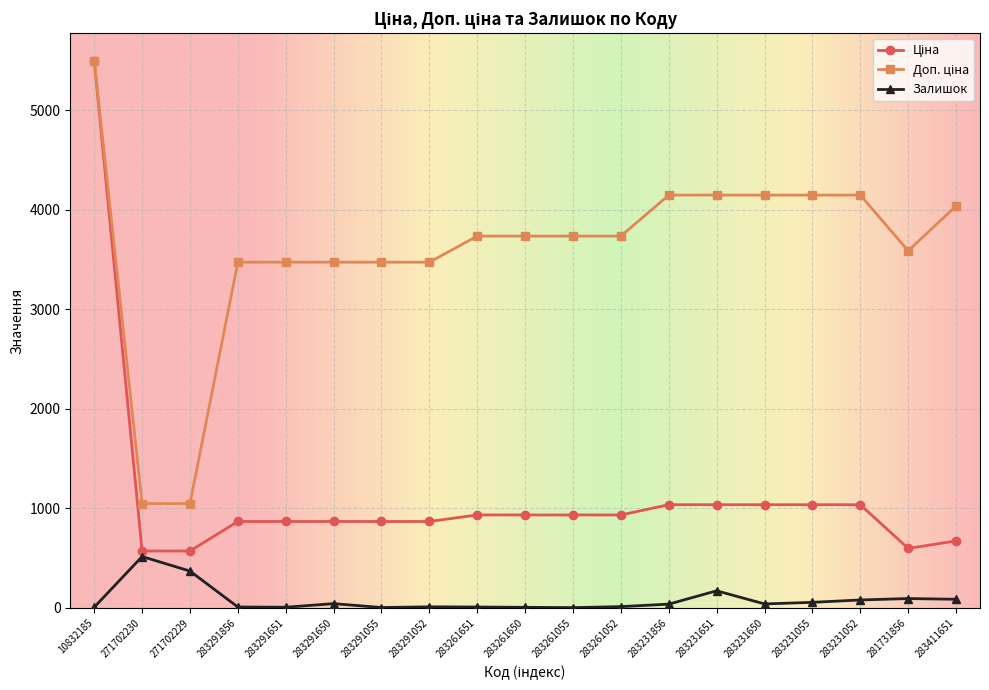

At which category is the sum across all series the highest?

10832185